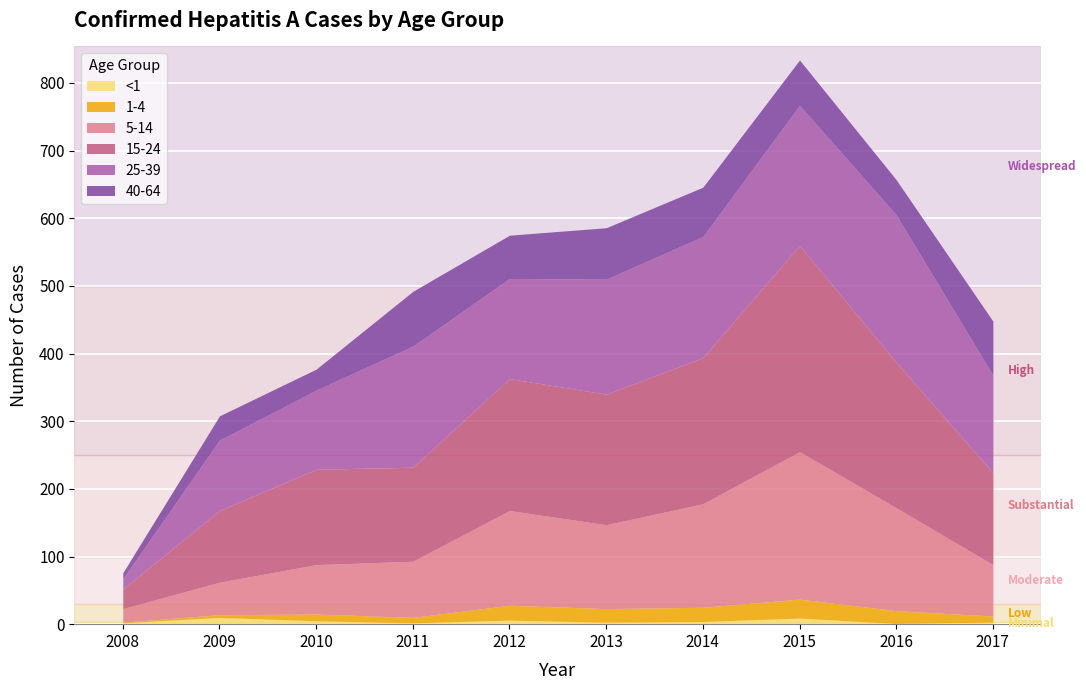

At which label does 40-64 reach its minimum?

2008